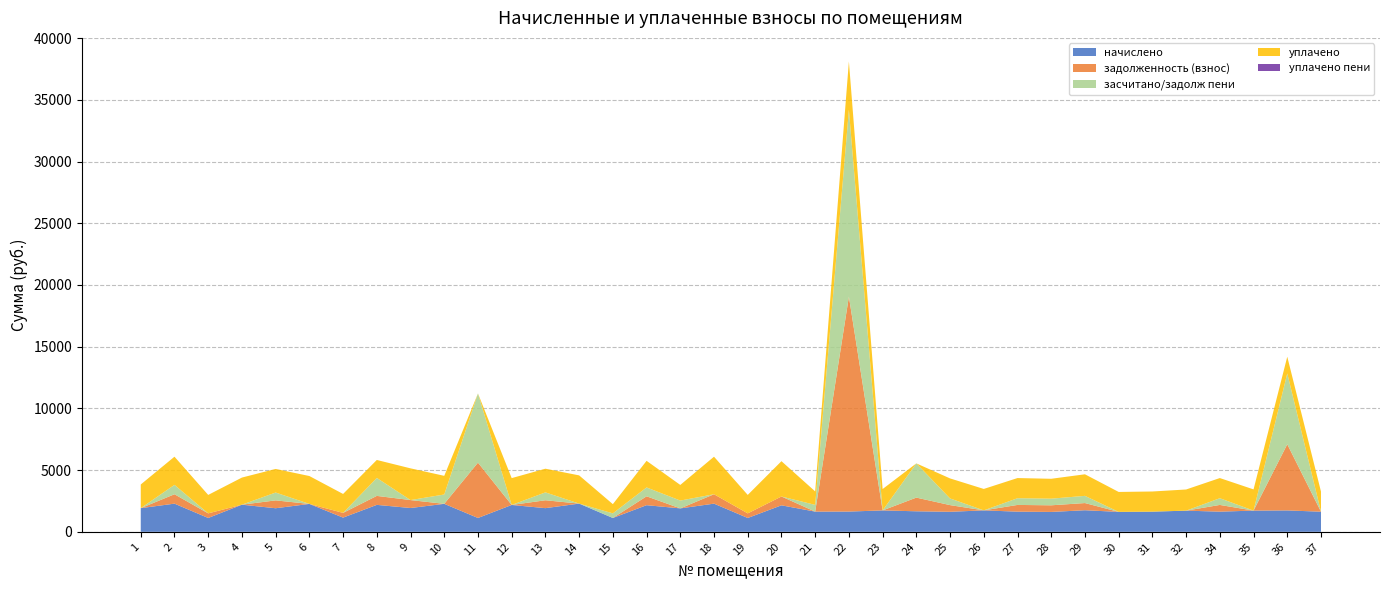

Reading right to left, transcribe all the data shown in this chart.

начислено: 1629.7	1732.9	1718.1	1633.3	1714.5	1633.3	1614.9	1747.7	1611.2	1633.3	1736.6	1622.3	1662.8	1732.9	1640.7	1637.0	2145.8	1120.9	2282.2	1898.8	2156.9	1120.9	2285.9	1917.2	2175.3	1120.9	2267.5	1928.3	2182.7	1150.3	2260.1	1909.9	2197.4	1120.9	2282.2	1917.2
задолженность (взнос): 0.0	5360.2	0.0	544.5	0.0	0.0	0.0	582.5	537.1	544.5	0.0	540.8	1108.6	0.0	17413.9	0.0	715.3	373.6	760.8	0.0	719.0	0.0	0.0	639.1	0.0	4483.4	0.0	642.8	727.6	383.4	0.0	636.6	0.0	373.6	760.8	0.0
засчитано/задолж пени: 0.0	5737.5	0.0	544.5	0.0	0.0	0.0	582.5	537.1	544.5	0.0	540.8	2771.4	0.0	15134.9	545.7	0.0	0.0	0.0	632.9	719.0	373.6	0.0	639.1	0.0	5604.3	755.8	0.0	1455.1	0.0	0.0	636.6	0.0	0.0	760.8	0.0
уплачено: 1629.7	1355.6	1718.1	1633.3	1714.5	1633.3	1614.9	1747.7	1611.2	1633.3	1736.6	1622.3	0.0	1732.9	3919.8	1091.4	2861.1	1494.5	3043.0	1265.9	2156.9	747.2	2285.9	1917.2	2175.3	0.0	1511.7	2571.1	1455.1	1533.8	2260.1	1909.9	2197.4	1494.5	2282.2	1917.2
уплачено пени: 0.0	0.0	0.0	0.0	0.0	0.0	0.0	0.0	0.0	0.0	0.0	0.0	0.0	0.0	0.0	0.0	0.0	0.0	0.0	0.0	0.0	0.0	0.0	0.0	0.0	0.0	0.0	0.0	0.0	0.0	0.0	0.0	0.2	0.0	0.2	0.0